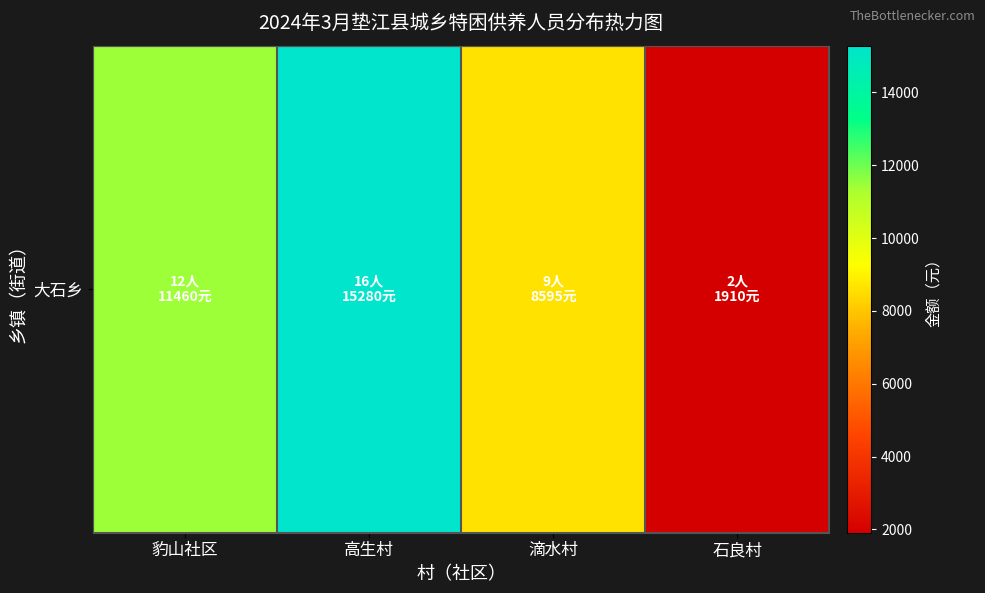

At which category does the chart reach its peak across all series?

高生村